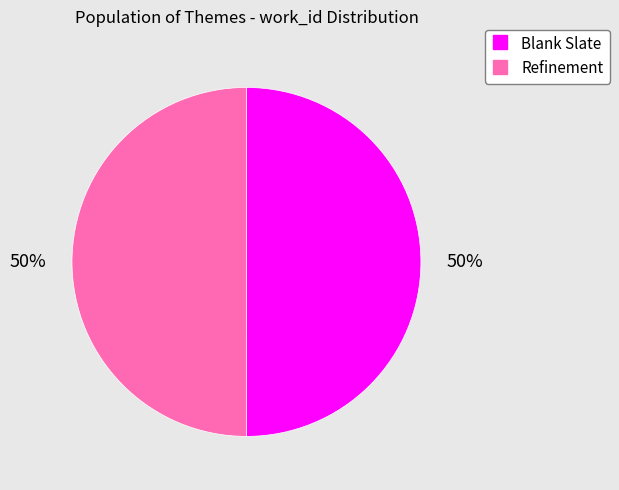

To the nearest percent, what portion does Refinement represent?

50%